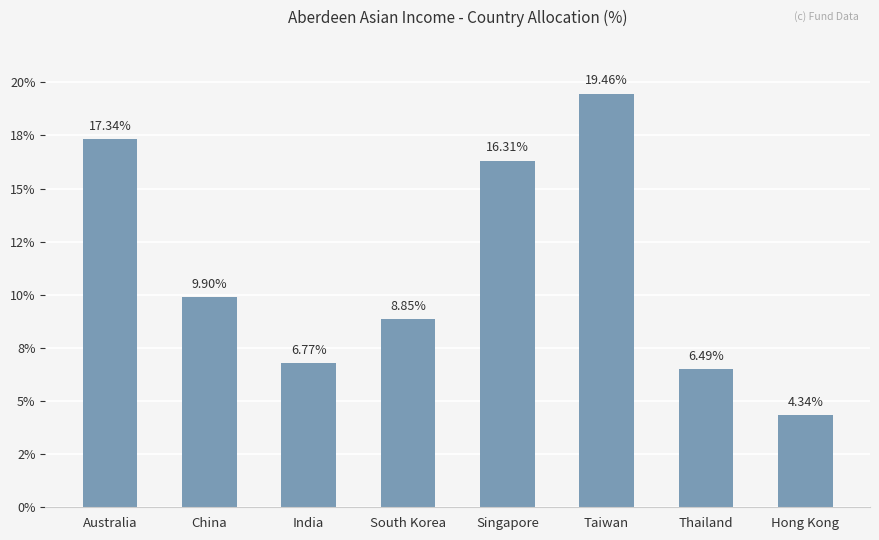

Rank the categories by value from highest to lowest.

Taiwan, Australia, Singapore, China, South Korea, India, Thailand, Hong Kong